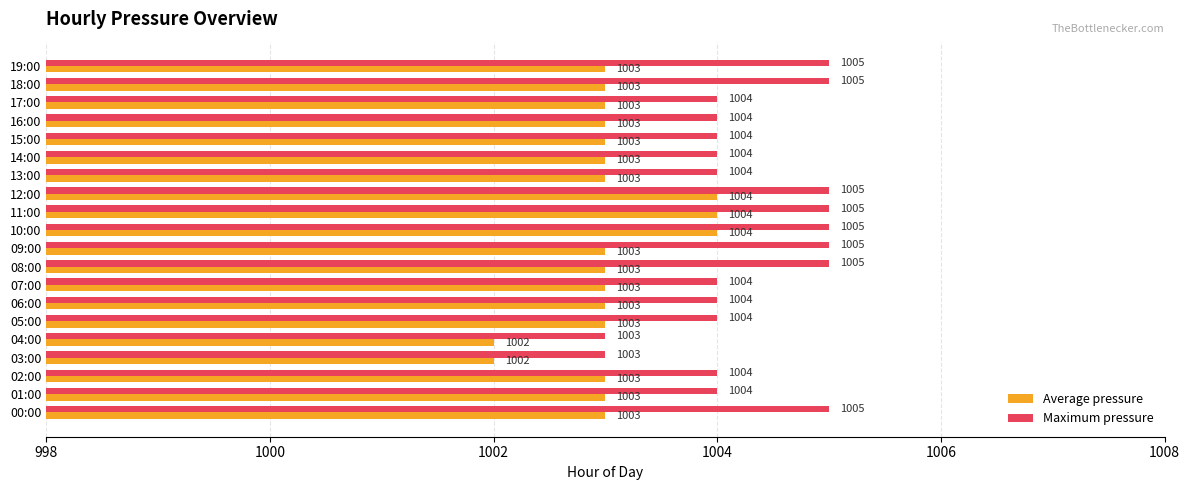

How many categories are shown in the chart?

20